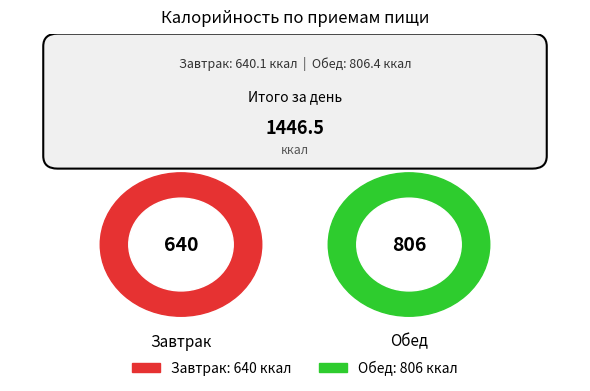

What is the largest slice in the pie chart?

Обед